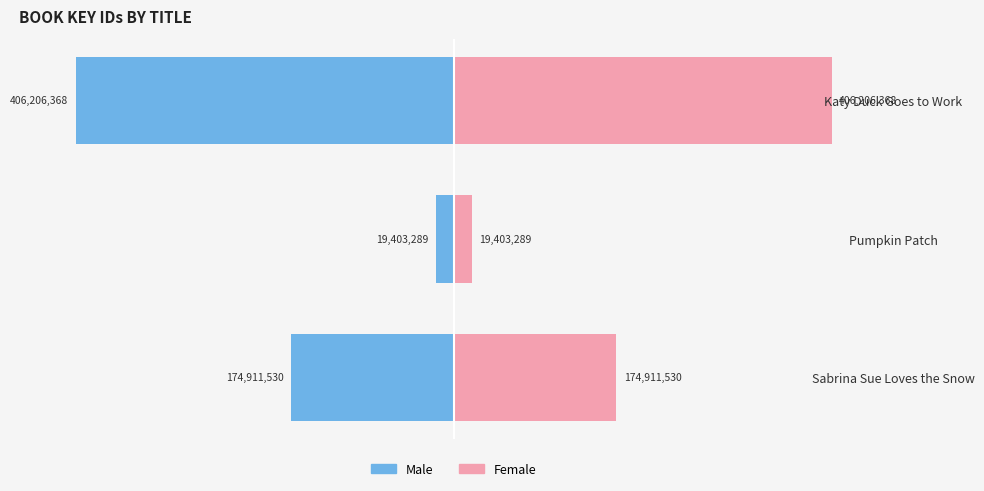

How many values in the Female series exceed 174911530?

1